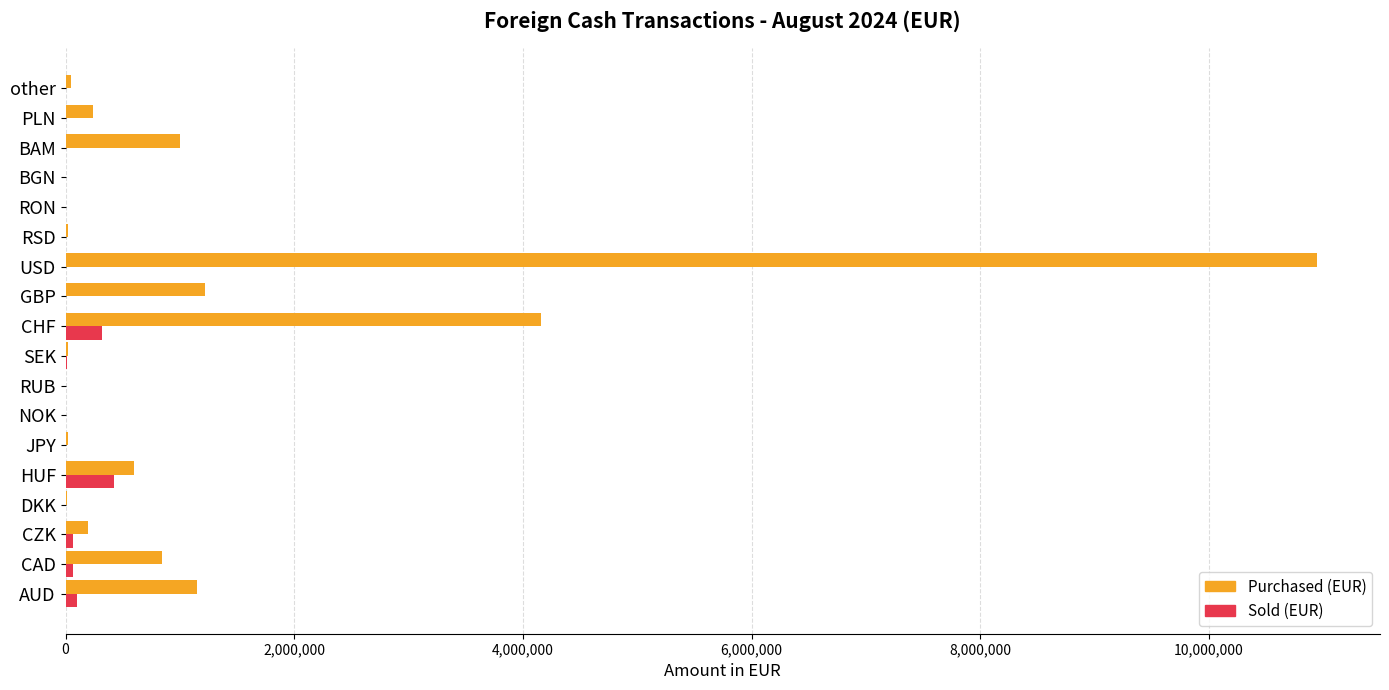

Between NOK and BAM, which series saw the biggest shift?

Purchased (EUR)